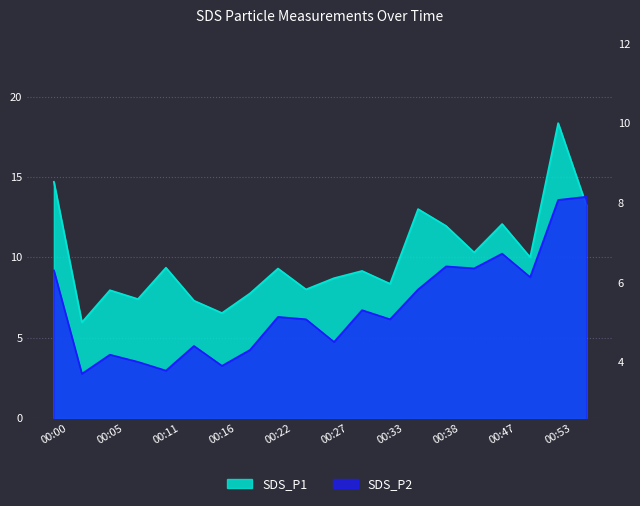

Where does the SDS_P1 series first go above 9?

00:00